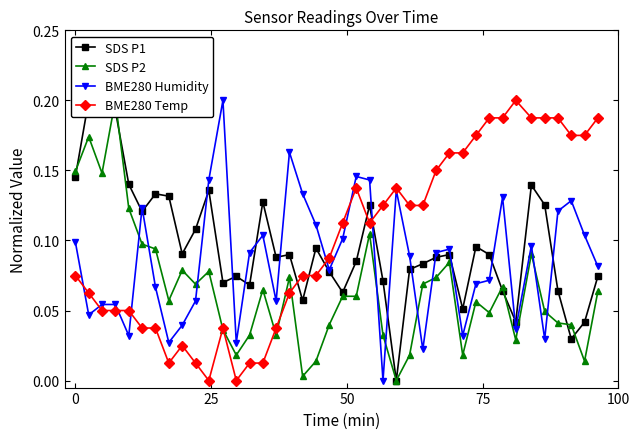

True or false: BME280 Humidity has more than 0 points higher than both neighbors.

True